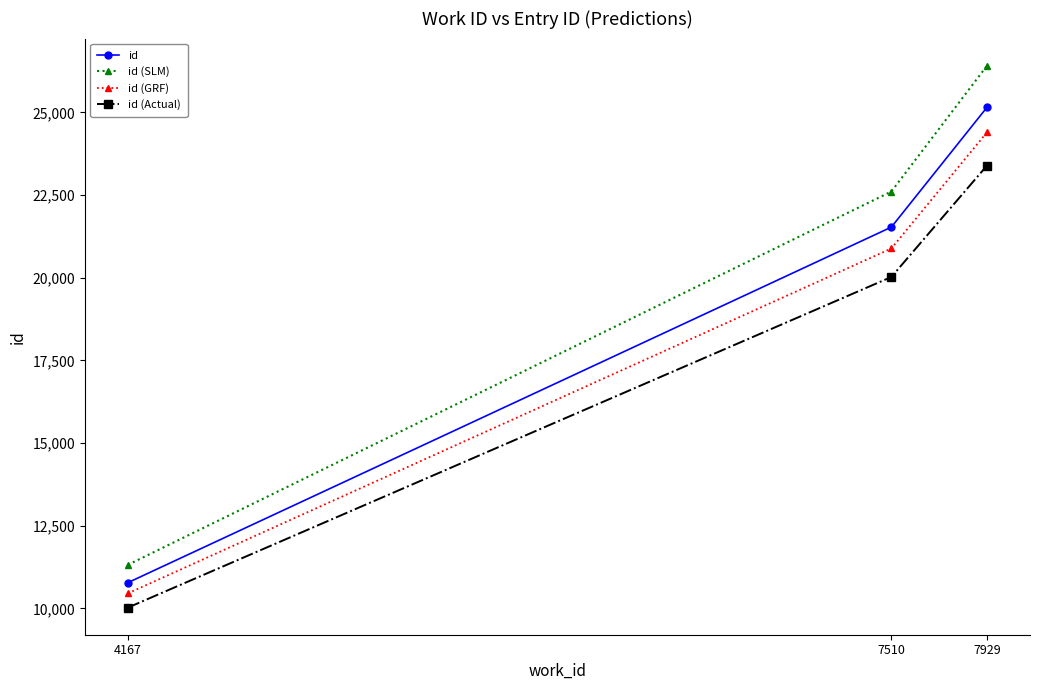

What is the difference between the id (SLM) values at 7929 and 4167?

15092.7